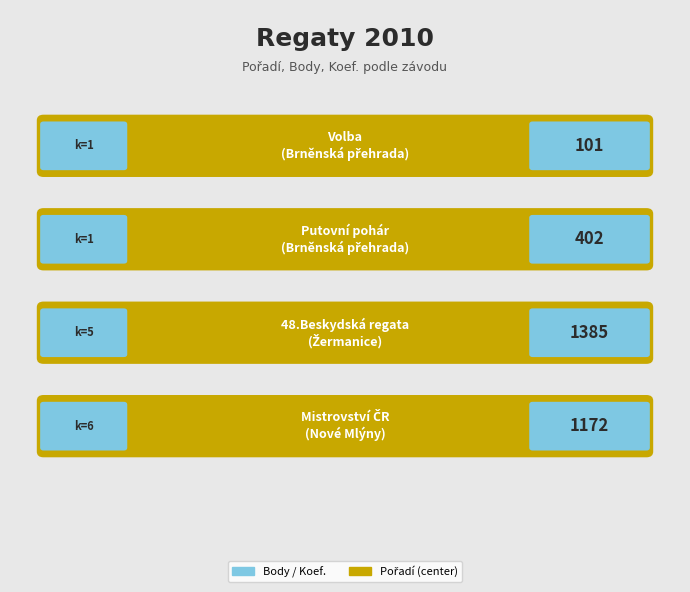

What is the spread (max minus min) of values at Nové Mlýny?

1166